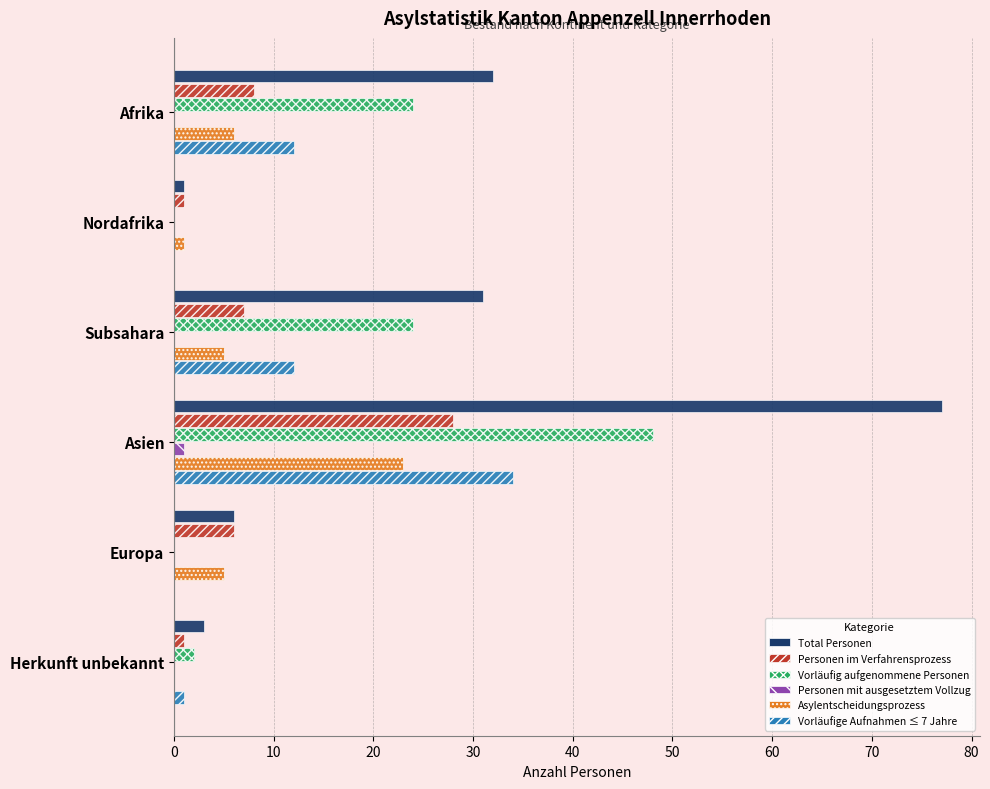

At which category is the sum across all series the highest?

Asien